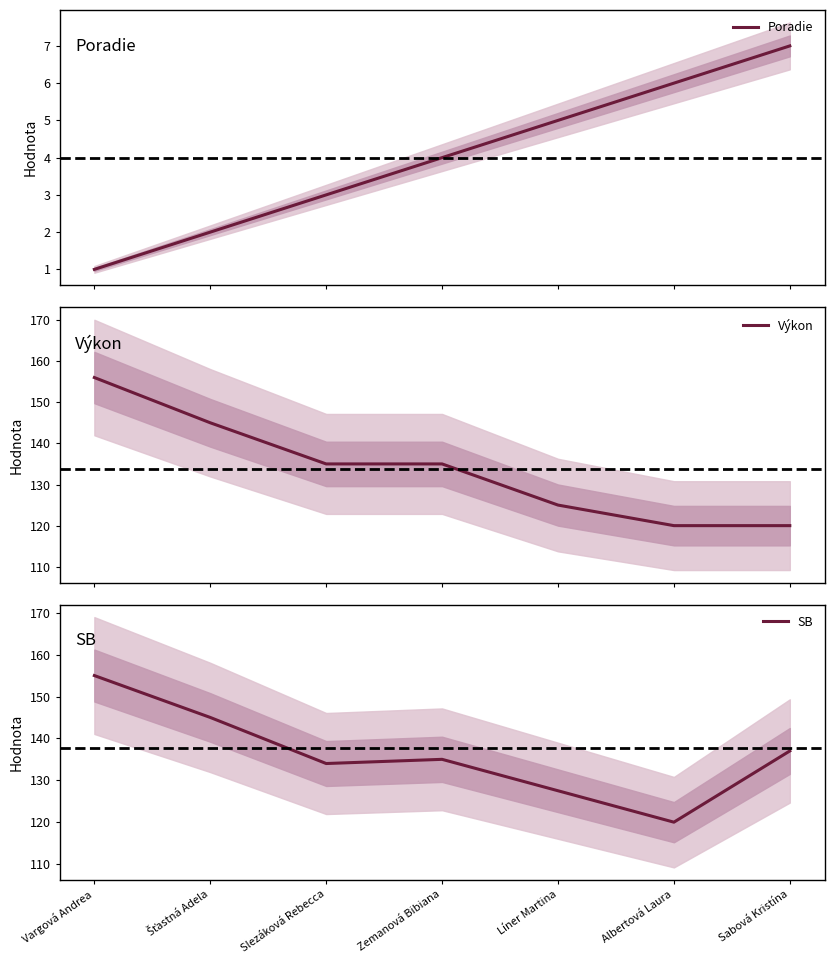

True or false: SB has a value of 213 at Albertová Laura.

False